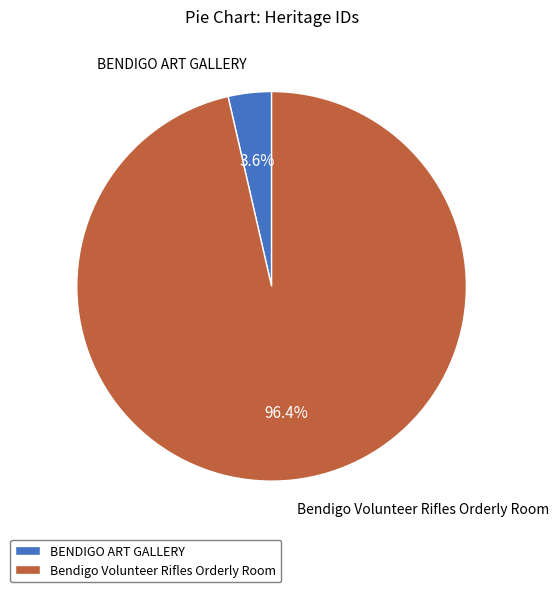

Which has a higher value, Bendigo Volunteer Rifles Orderly Room or BENDIGO ART GALLERY?

Bendigo Volunteer Rifles Orderly Room